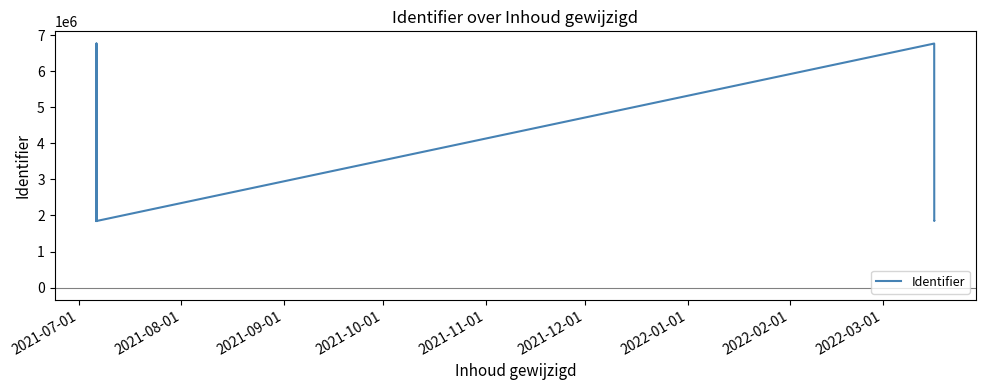

What is the difference between the maximum and second lowest values?

4918372